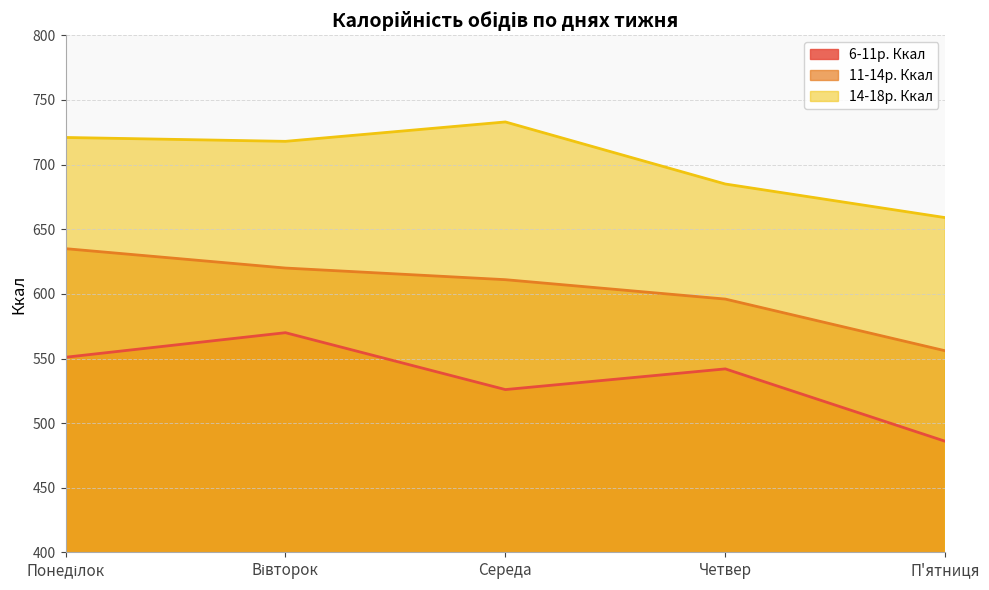

Which category has the highest value across all series?

Середа